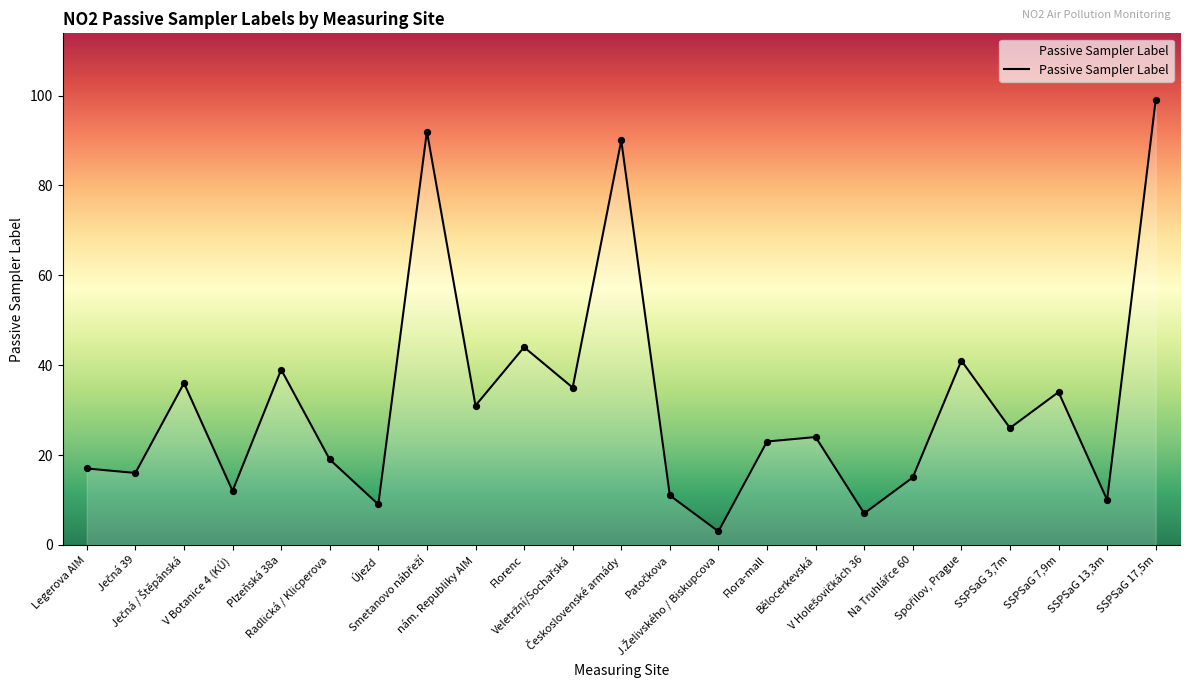

What is the difference between the maximum and minimum values?

96